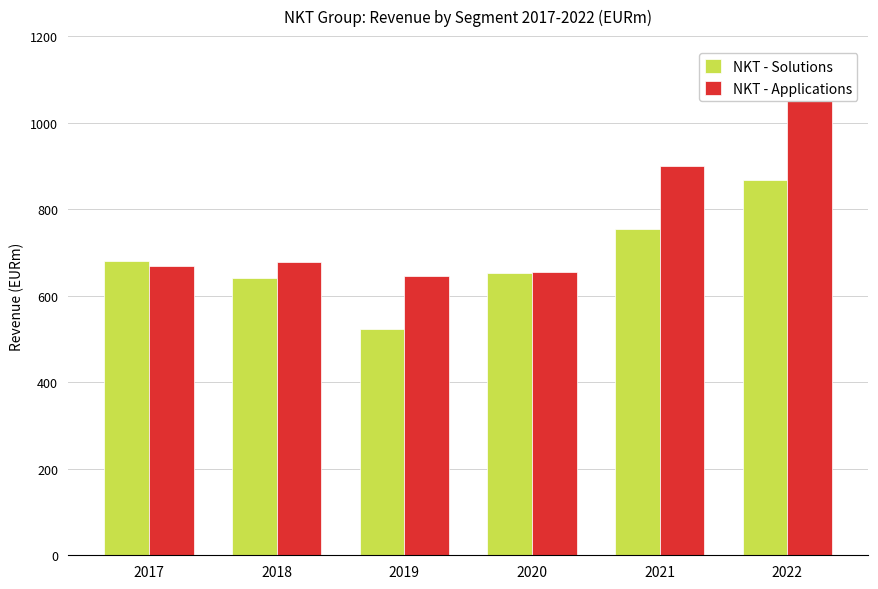

How many bars are there in each group?

2